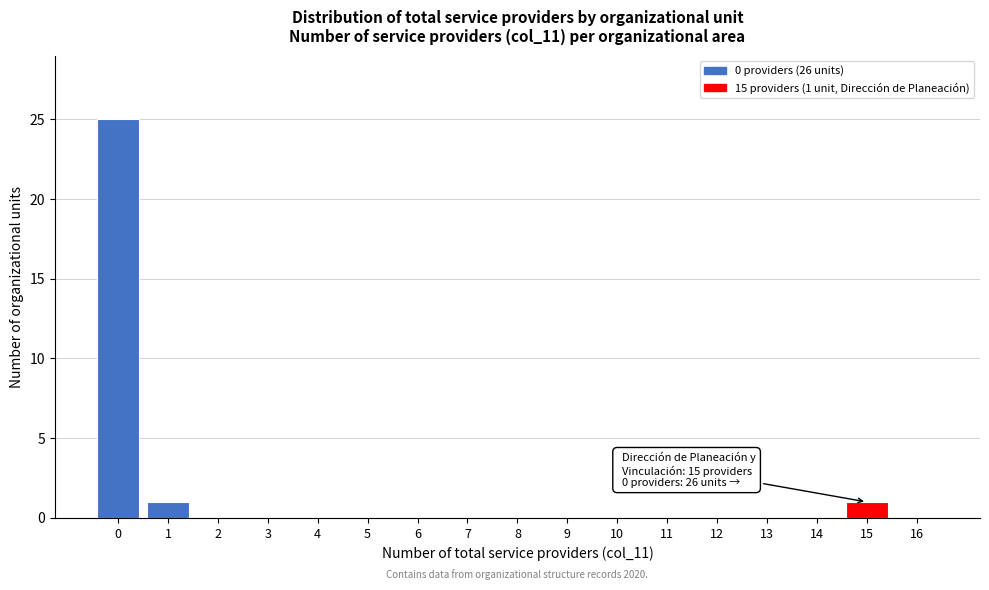

Reading left to right, what are all the values shown in this chart?

0=25	1=1	2=0	3=0	4=0	5=0	6=0	7=0	8=0	9=0	10=0	11=0	12=0	13=0	14=0	15=1	16=0